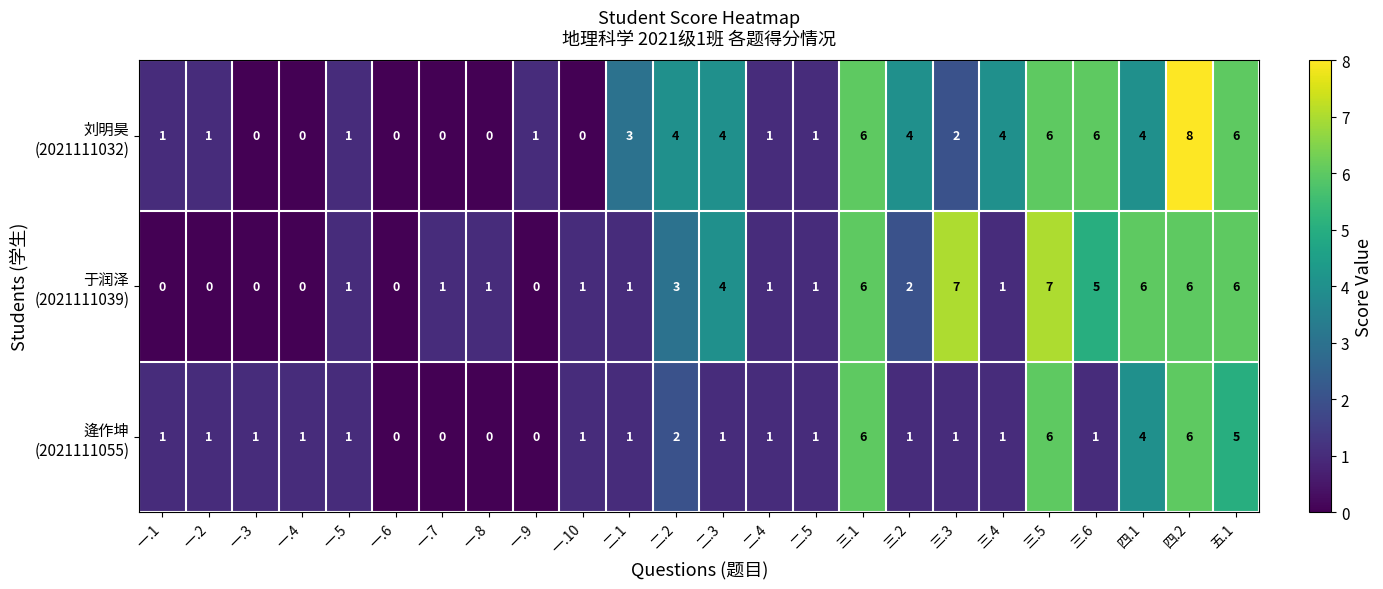

What is the greatest value displayed?

8